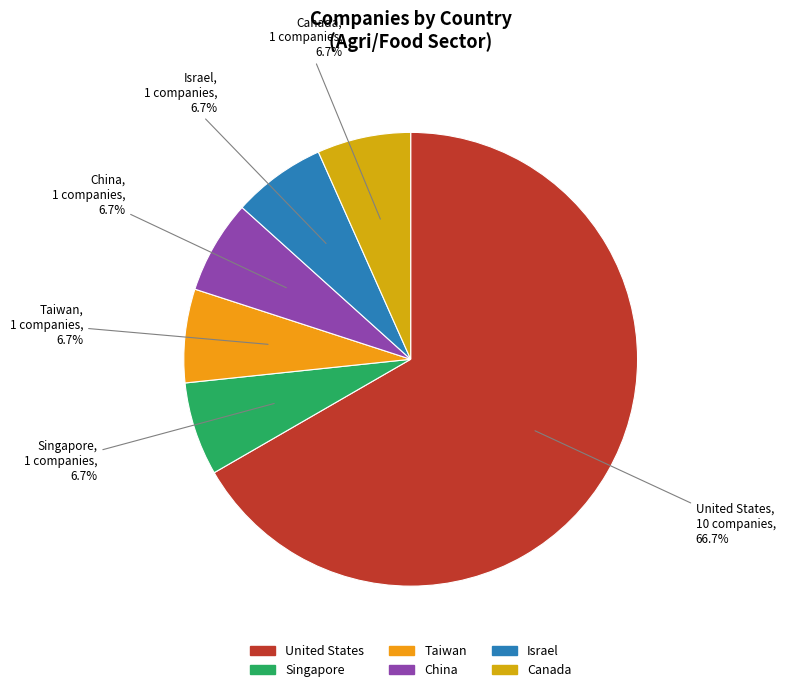

The Taiwan slice represents 1% of the pie. True or false?

False